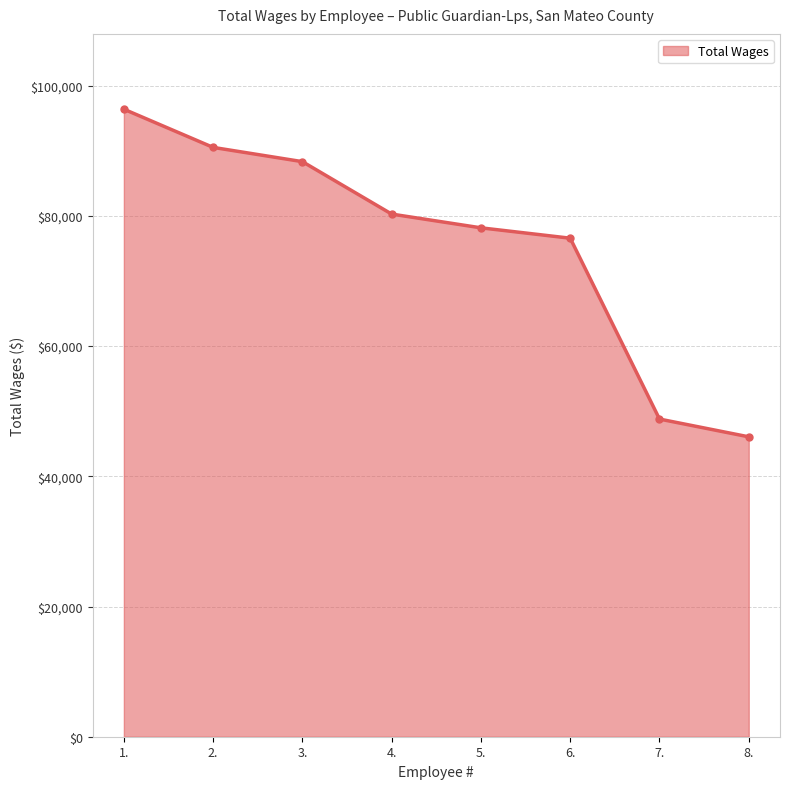

Reading left to right, extract all data points from this chart.

96392	90524	88334	80281	78169	76576	48794	46066